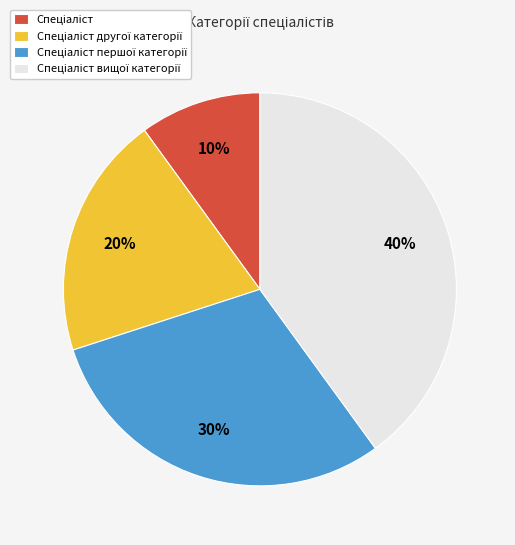

Is there a majority slice in this chart?

No